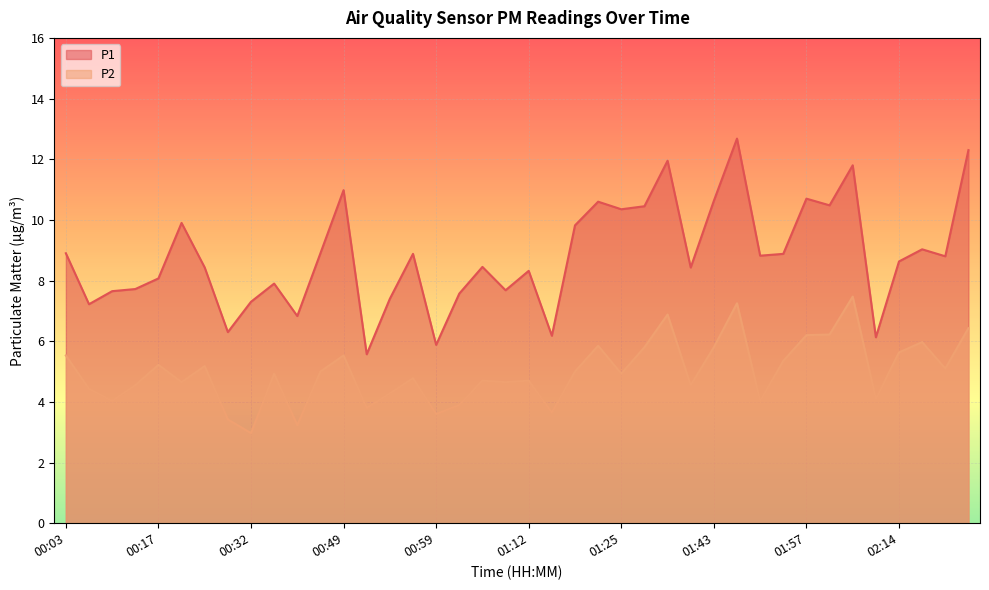

Which series changed the most between 00:25 and 00:56?

P1